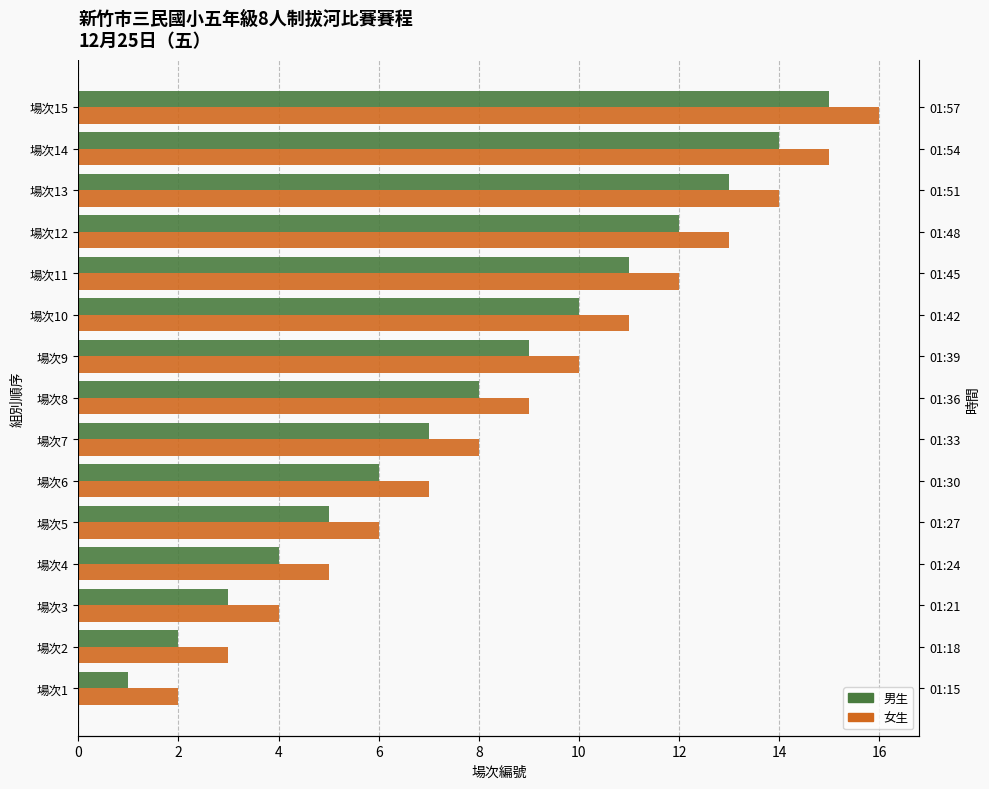

Is it true that 女生 equals 5 at 場次11?

False